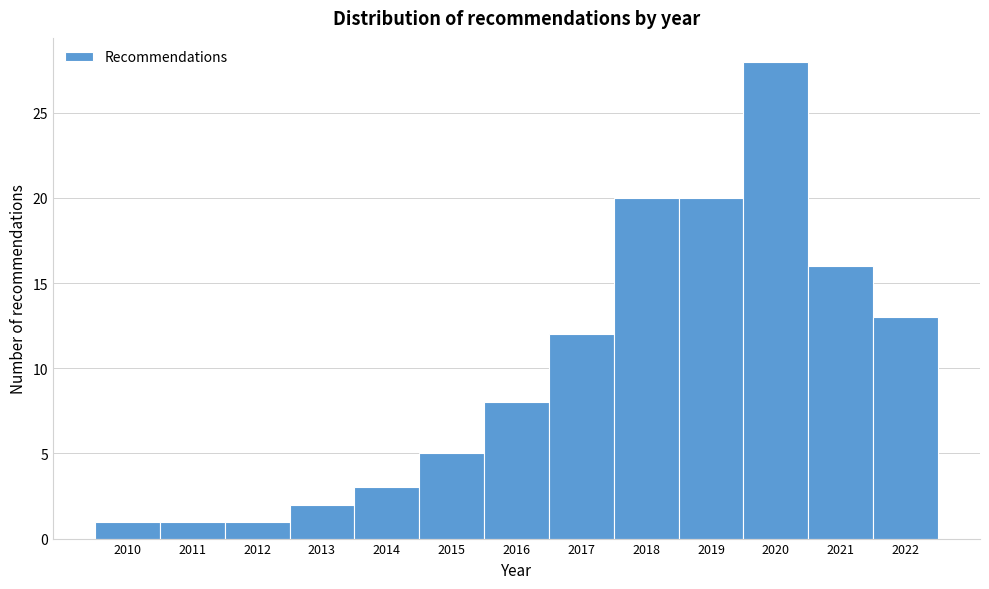

Reading left to right, list all the values displayed in this chart.

1	1	1	2	3	5	8	12	20	20	28	16	13